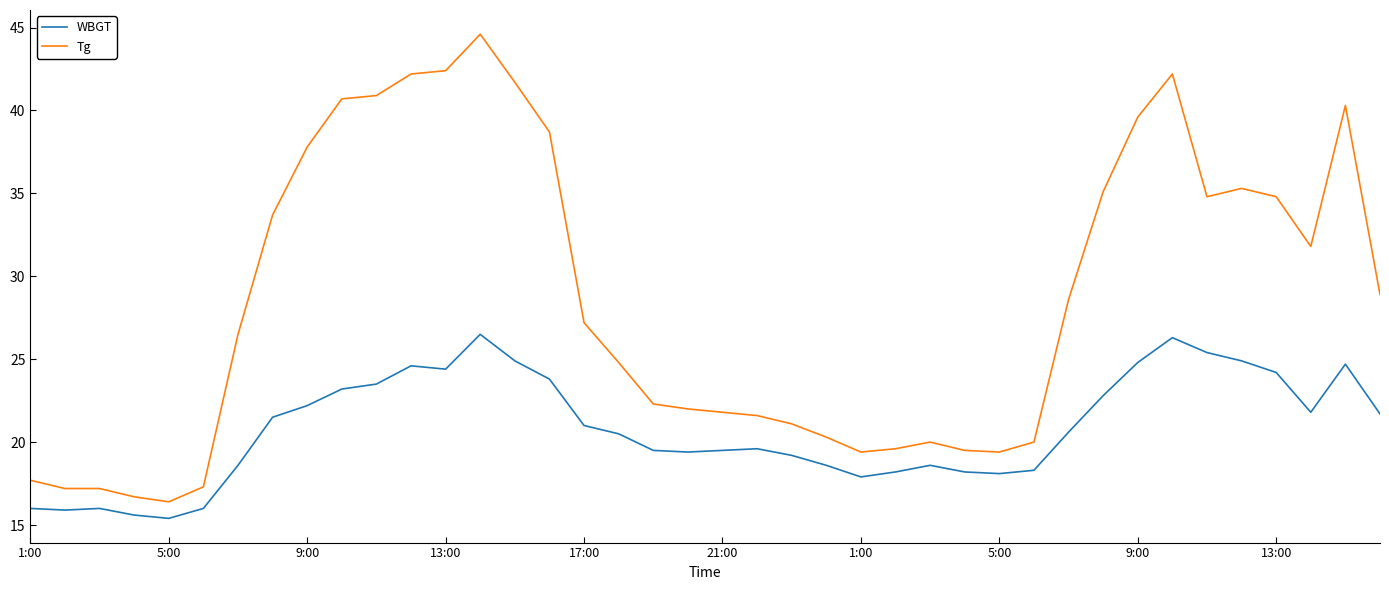

List the series in order of their peak value, highest first.

Tg, WBGT